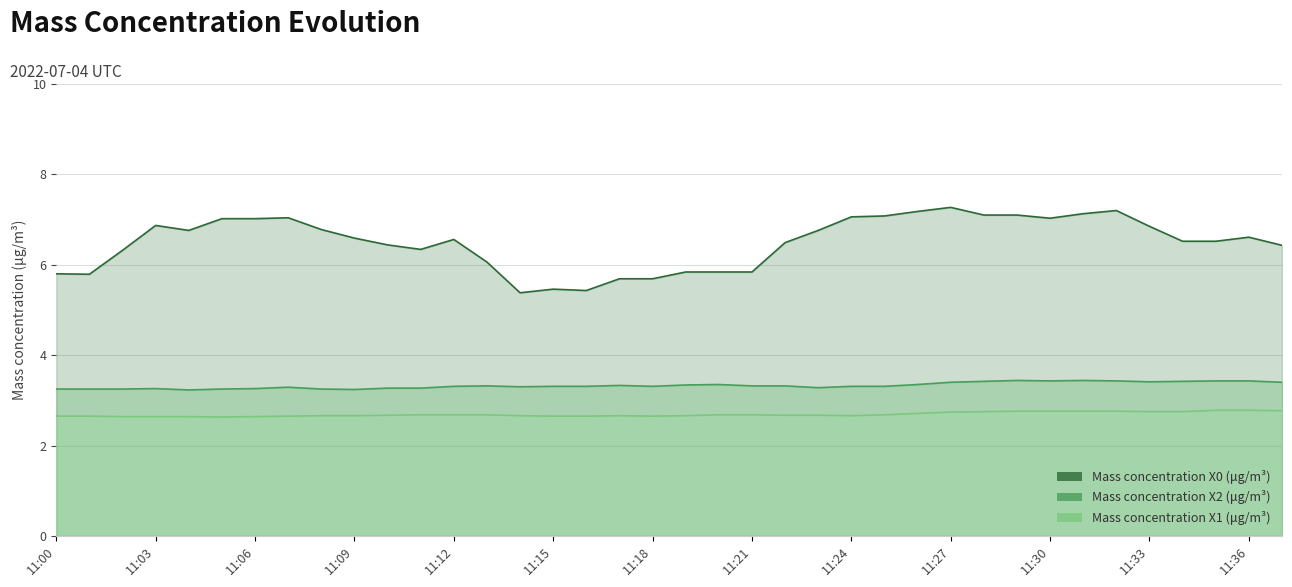

List the series in order of their peak value, lowest first.

Mass concentration X1 (μg/m³), Mass concentration X2 (μg/m³), Mass concentration X0 (μg/m³)